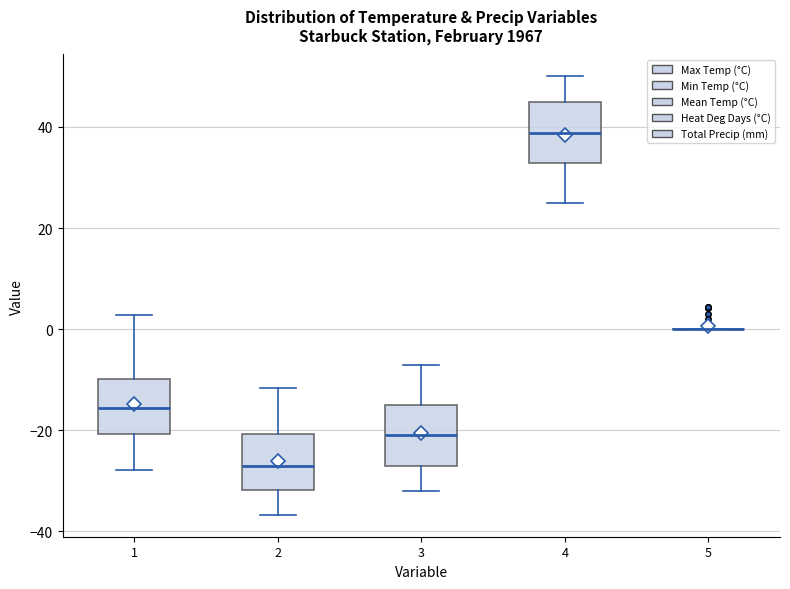

Reading left to right, read every box against the y-axis: the position of its median line, the range the box covers, and the ends of its whiskers. The values are not printed on the chart, so give them approximately, as read against the axis.

1: median -16, box -20 to -10, whiskers -28 to 2
2: median -26, box -32 to -20, whiskers -36 to -12
3: median -20, box -26 to -14, whiskers -32 to -6
4: median 38, box 32 to 46, whiskers 26 to 50
5: box collapsed to a line at 0, whiskers 0 to 0